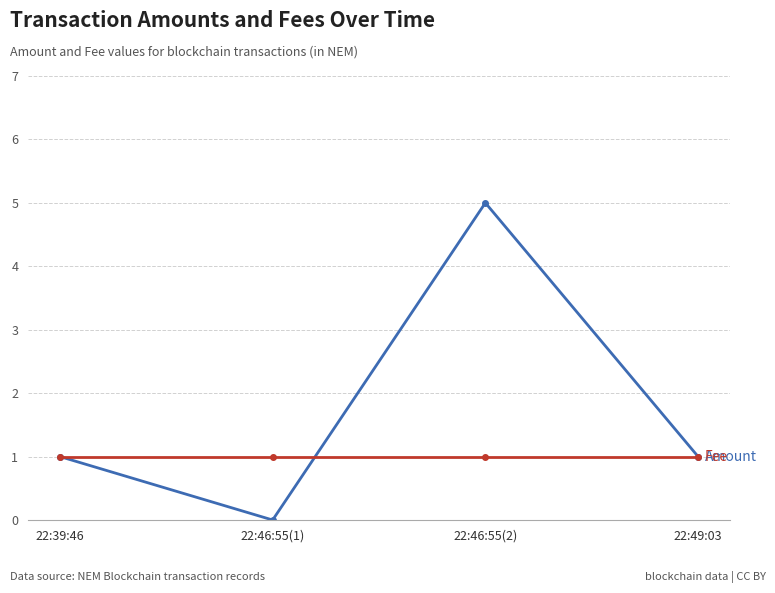

At which category does the chart reach its peak across all series?

22:46:55(2)